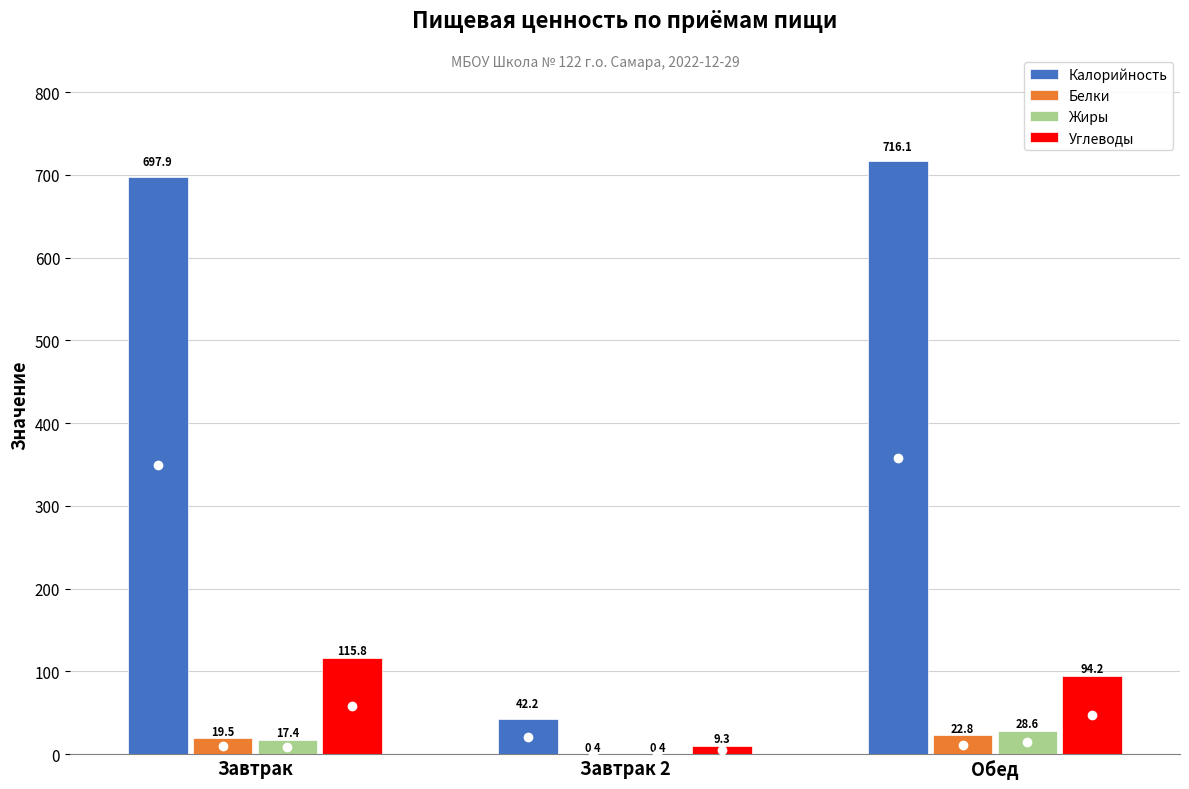

What is the sum of the Жиры values at Обед and Завтрак?

46.0